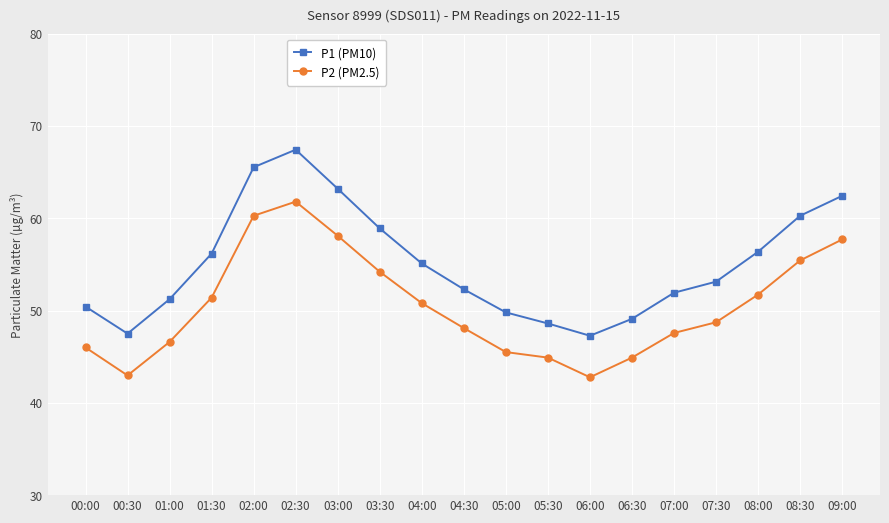

What is the value of the P2 (PM2.5) point at the 7th from the left?

58.1